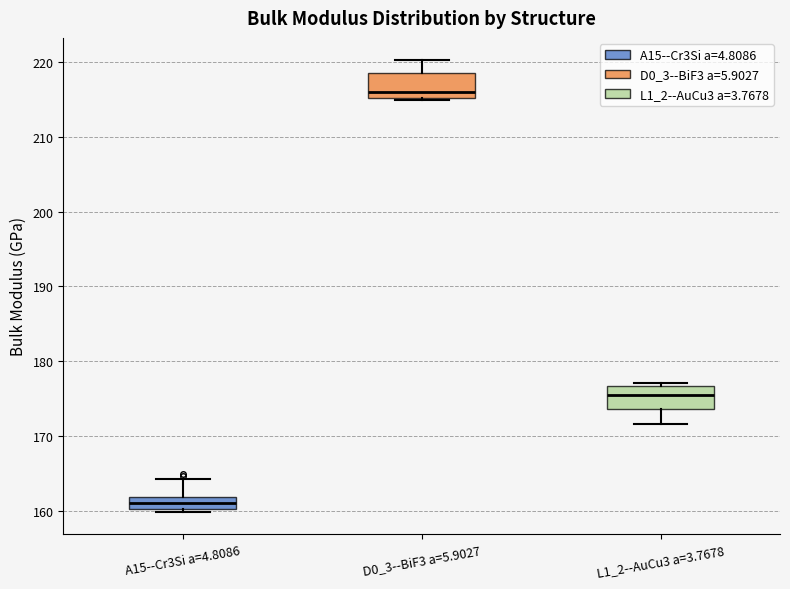

Reading left to right, transcribe this box plot: for each box, give where its median line is, the range the box spans, and where its two whiskers end, as read against the y-axis. The values are not printed on the chart, so give them approximately, as read against the axis.

A15--Cr3Si a=4.8086: median 161, box 160 to 162, whiskers 160 (just below the box's lower edge) to 164
D0_3--BiF3 a=5.9027: median 216, box 215 to 219, whiskers 215 to 220
L1_2--AuCu3 a=3.7678: median 175, box 174 to 177, whiskers 172 to 177 (just above the box's upper edge)